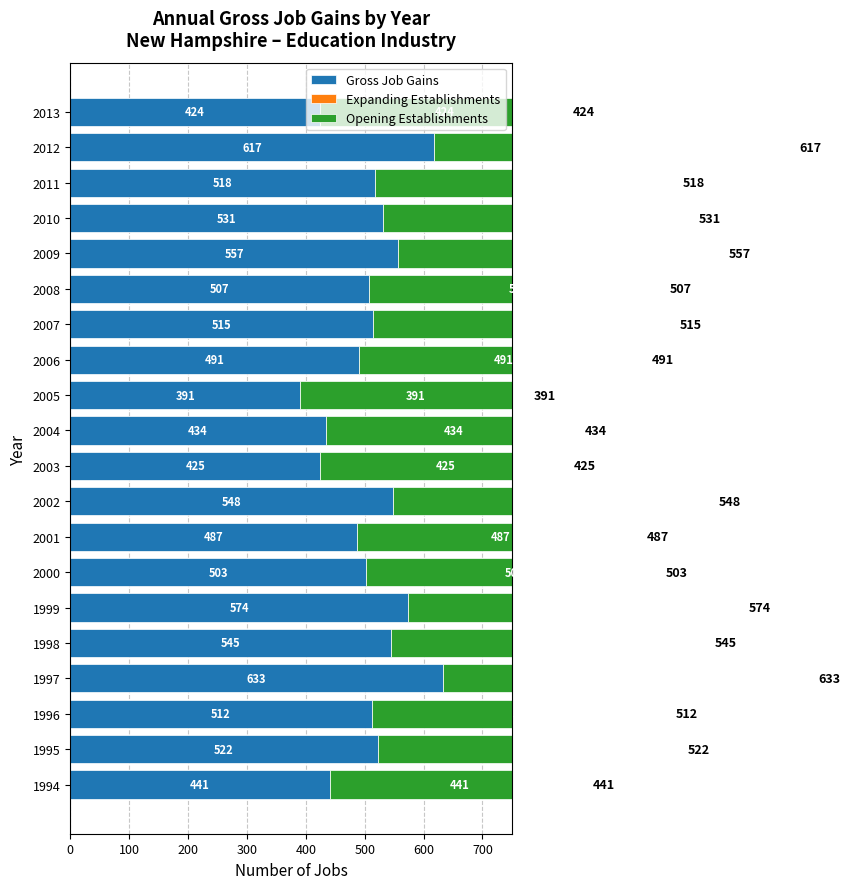

Reading left to right, what are all the values shown in this chart?

Gross Job Gains: 441.0	522.0	512.0	633.0	545.0	574.0	503.0	487.0	548.0	425.0	434.0	391.0	491.0	515.0	507.0	557.0	531.0	518.0	617.0	424.0
Expanding Establishments: 0.8	0.8	0.8	0.8	0.8	0.8	0.8	0.8	0.8	0.8	0.8	0.8	0.8	0.8	0.8	0.8	0.8	0.8	0.8	0.8
Opening Establishments: 441.0	522.0	512.0	633.0	545.0	574.0	503.0	487.0	548.0	425.0	434.0	391.0	491.0	515.0	507.0	557.0	531.0	518.0	617.0	424.0